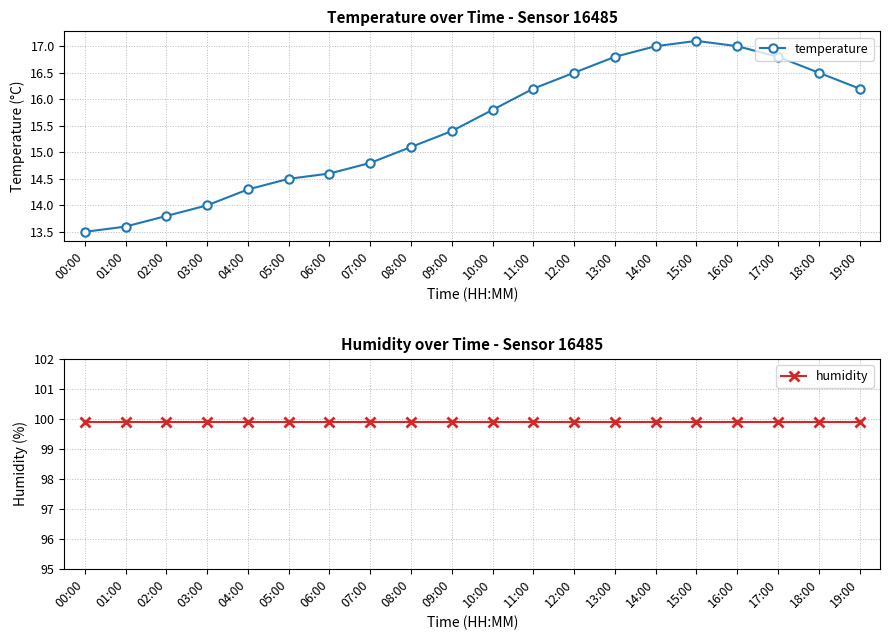

What is the minimum value shown in the chart?

13.5